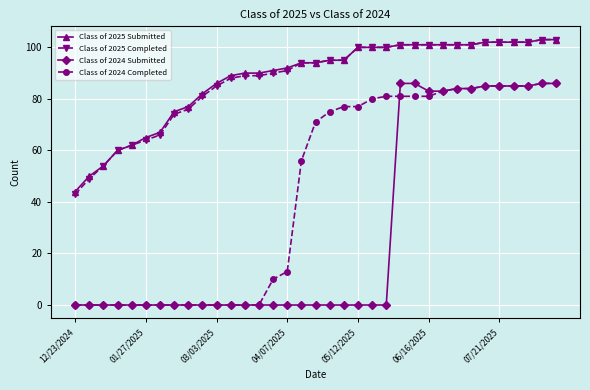

True or false: Class of 2025 Submitted and Class of 2024 Submitted intersect in this chart.

False